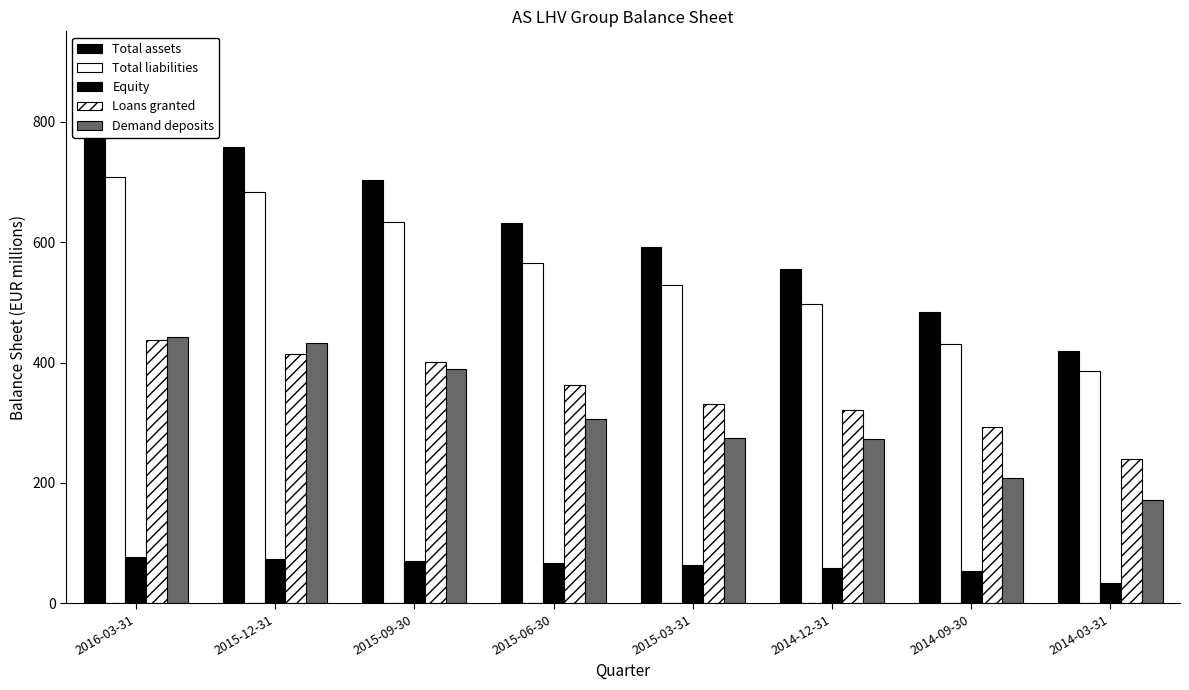

At 2015-03-31, list the series in order from smallest to largest.

Equity, Demand deposits, Loans granted, Total liabilities, Total assets